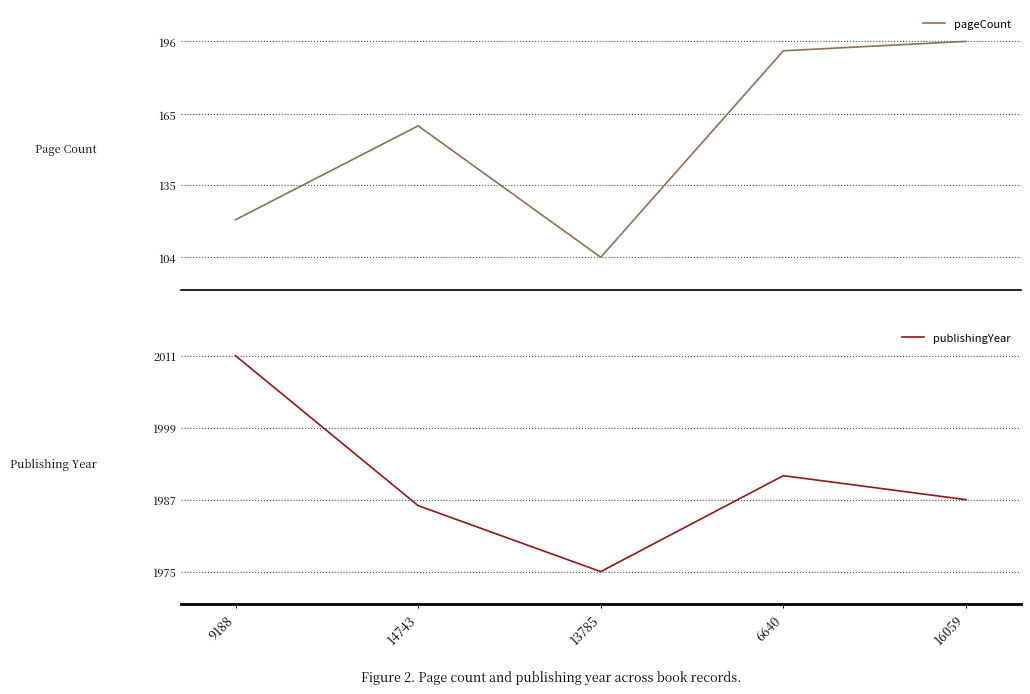

The value of pageCount at 6640 is 192. True or false?

True